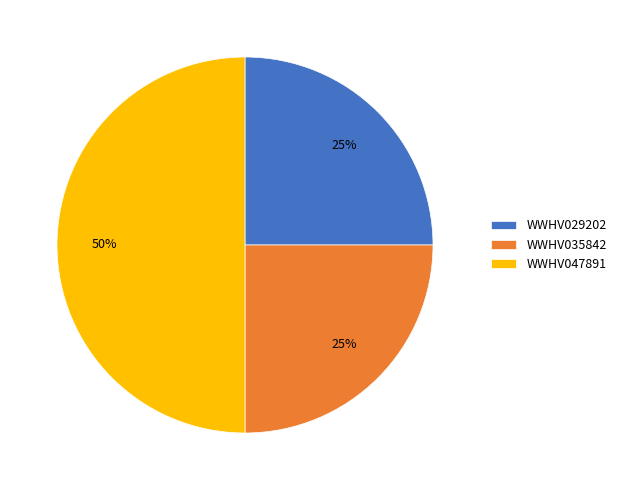

Does WWHV035842 represent more than half of the total?

No